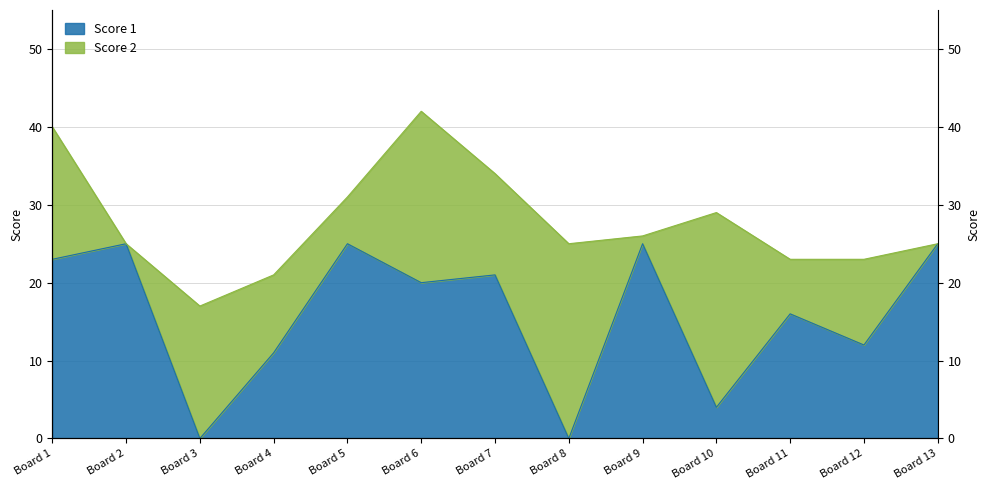

How many categories are shown in the chart?

13